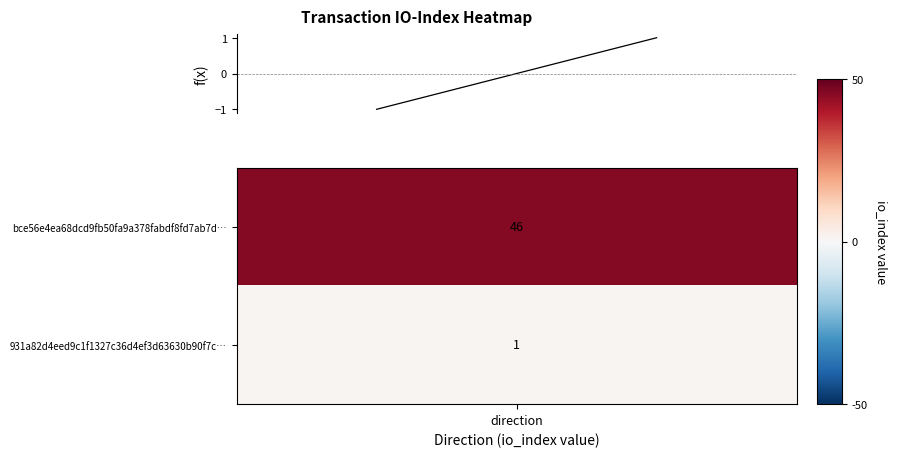

What value does the data have at 1?

1